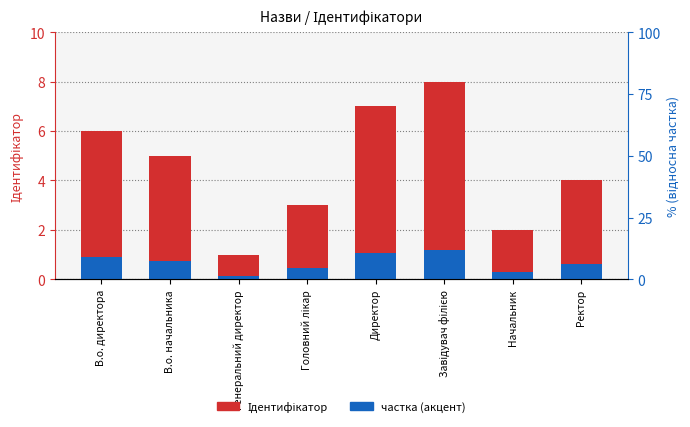

Reading left to right, extract all data points from this chart.

Ідентифікатор: 6.0	5.0	1.0	3.0	7.0	8.0	2.0	4.0
частка (акцент): 0.9	0.8	0.1	0.4	1.1	1.2	0.3	0.6